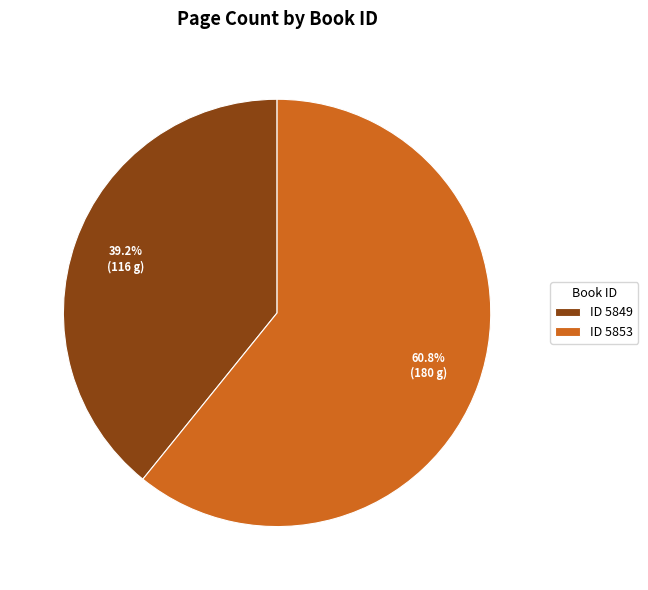

Does ID 5853 account for over 50% of the chart?

Yes